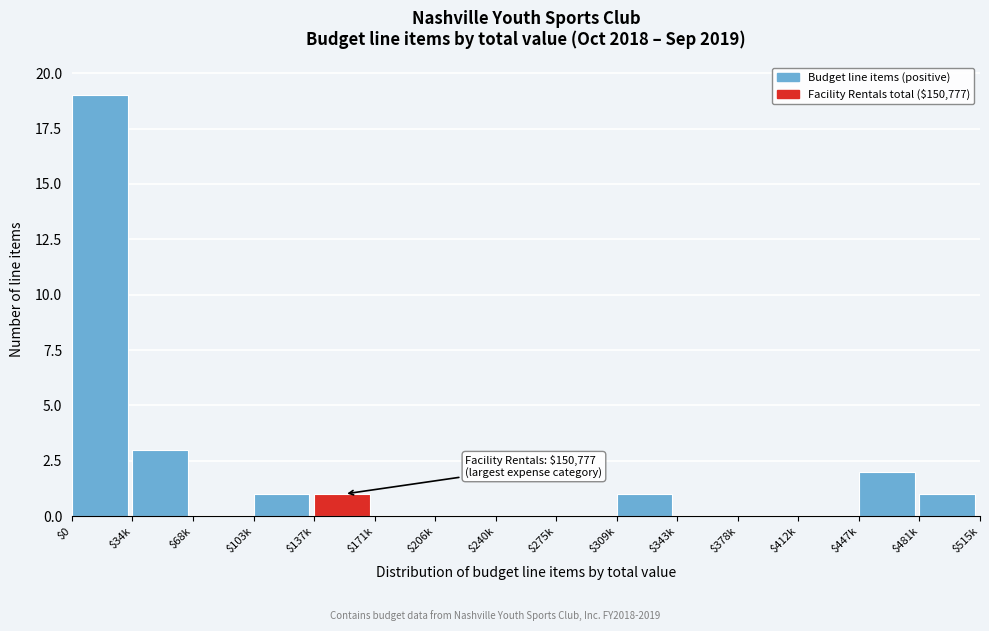

True or false: the data shows 2 at $447k.

True